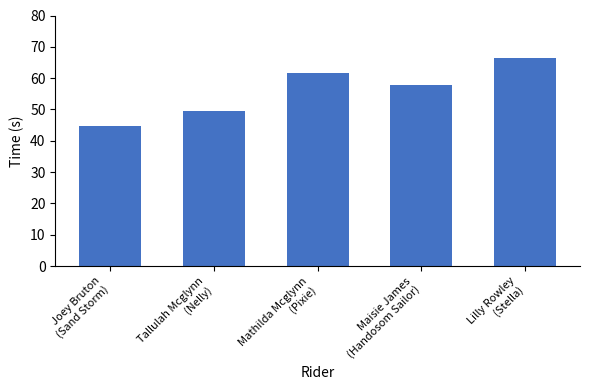

List the labels in order of value, smallest first.

Joey Bruton
(Sand Storm), Tallulah Mcglynn
(Nelly), Maisie James
(Handosom Sailor), Mathilda Mcglynn
(Pixie), Lilly Rowley
(Stella)